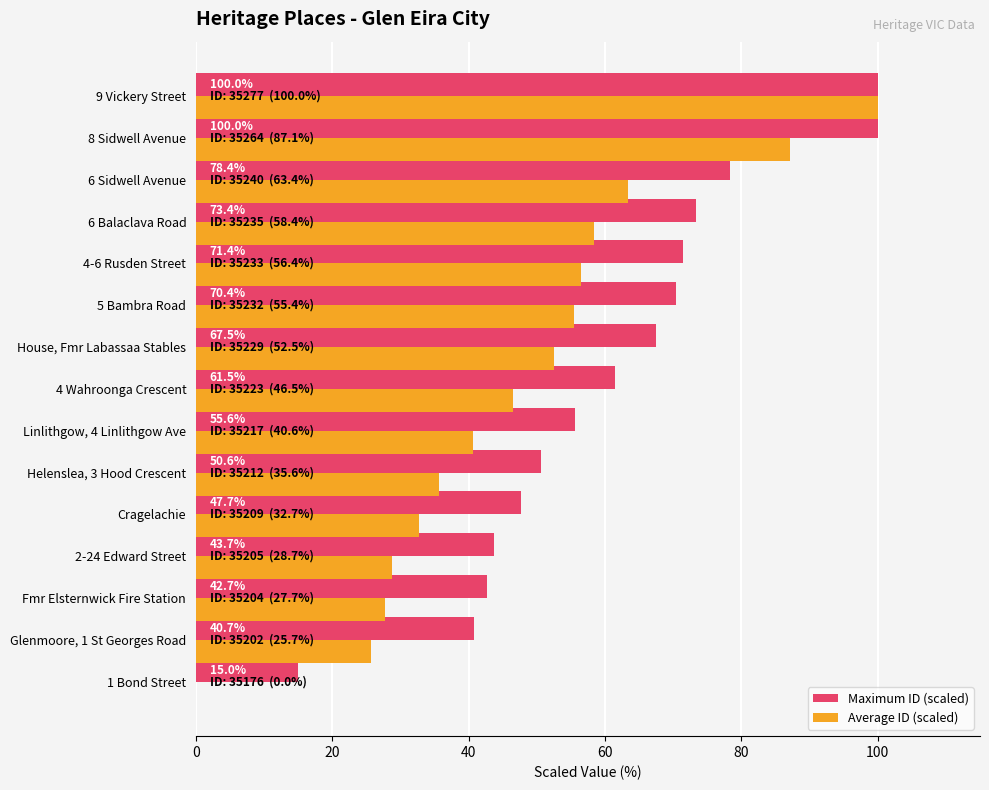

Read the Maximum ID (scaled) value at Linlithgow, 4 Linlithgow Ave.

55.6